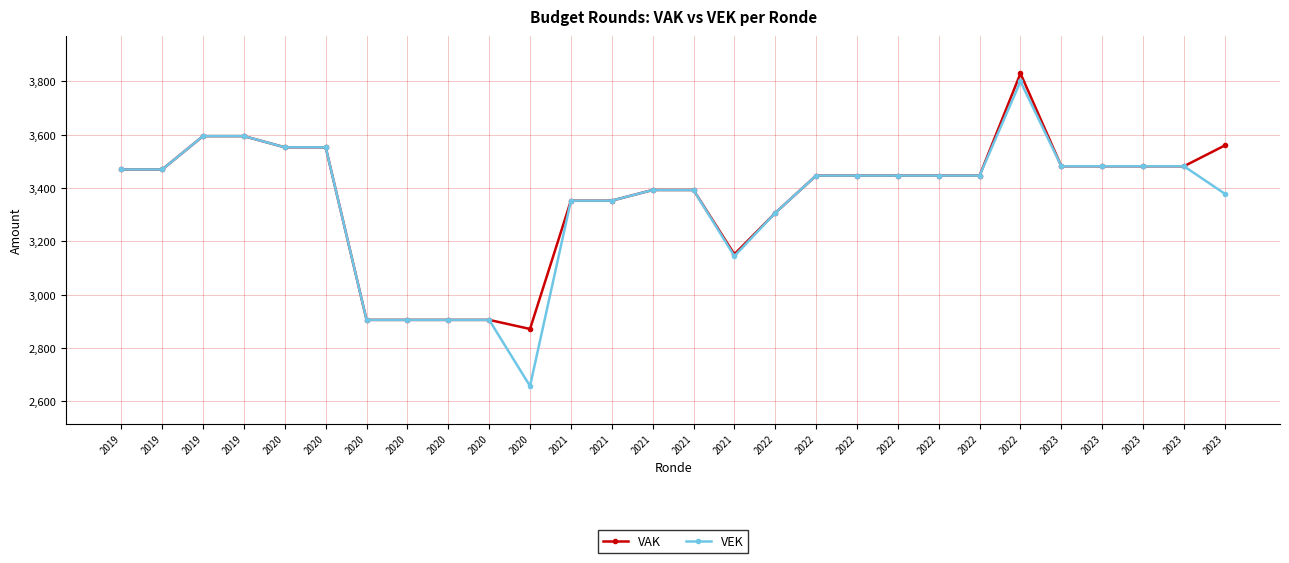

What are all the series names shown in the legend?

VAK, VEK